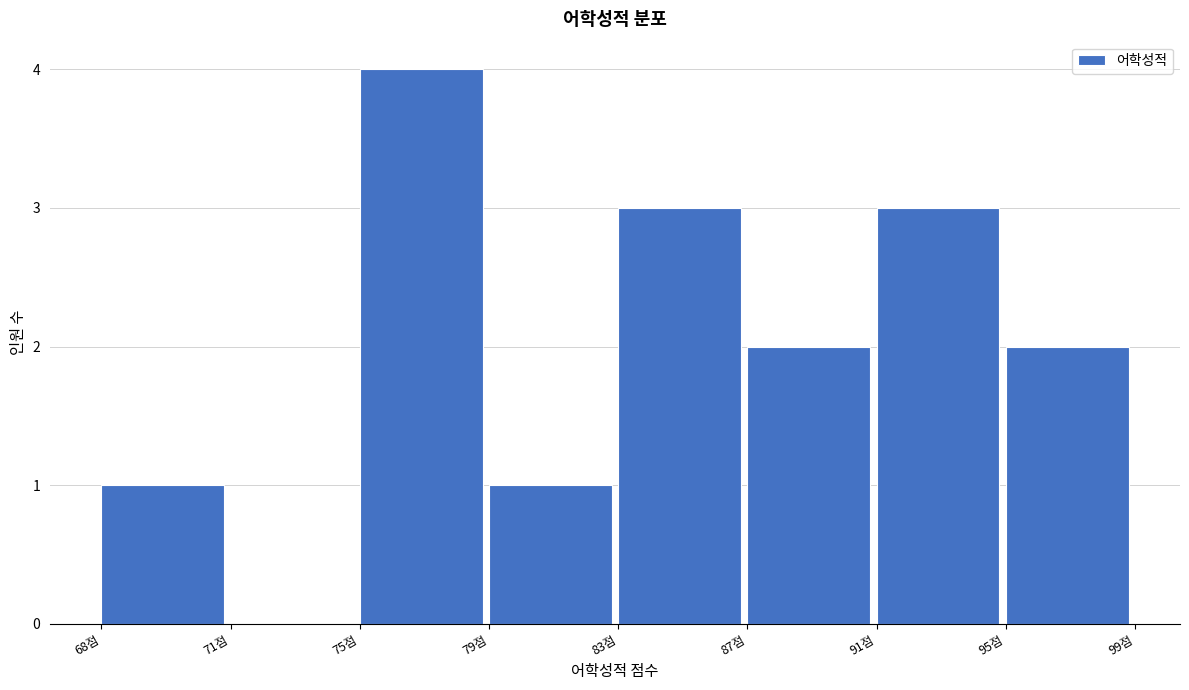

Reading right to left, what are all the values shown in this chart?

95점=2	91점=3	87점=2	83점=3	79점=1	75점=4	71점=0	68점=1